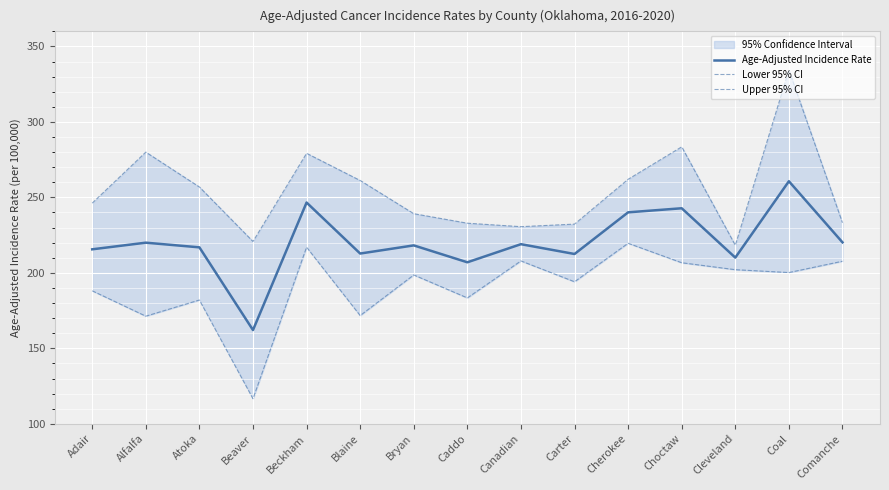

True or false: Age-Adjusted Incidence Rate and Lower 95% CI cross at least once.

False